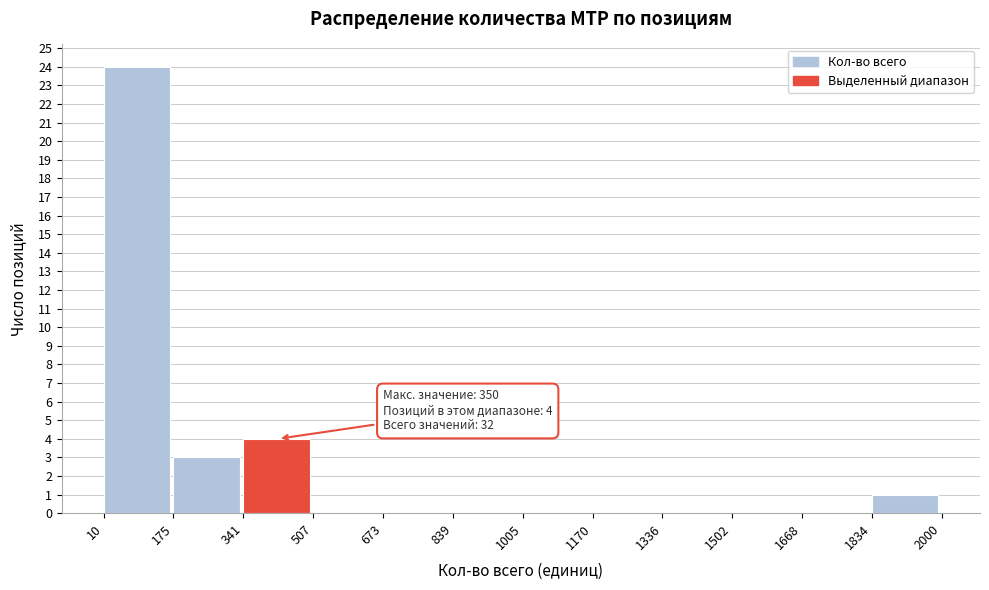

Which range on the x-axis has the tallest bar?

10 to 175